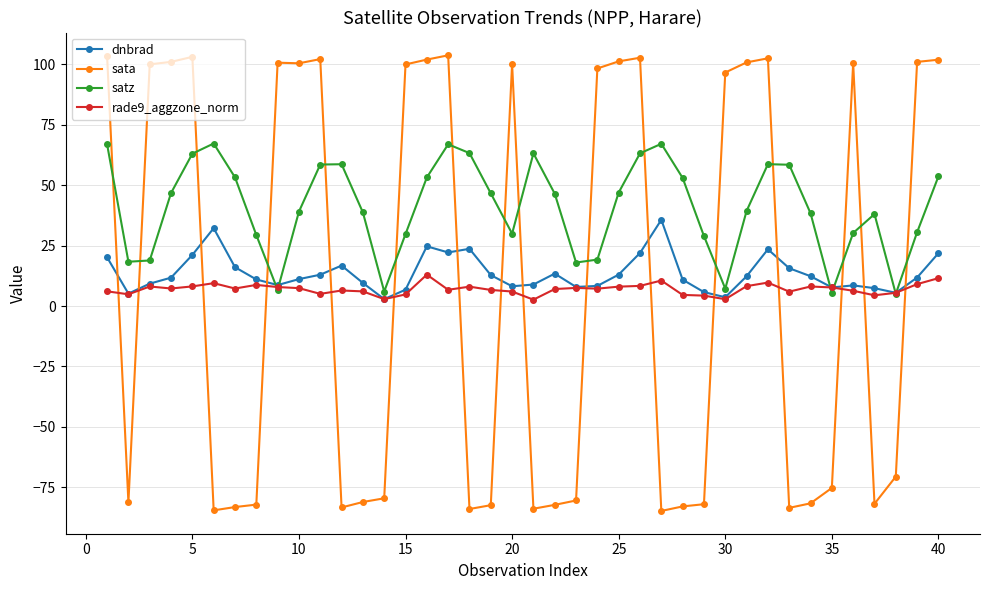

List the series in order of their peak value, lowest first.

rade9_aggzone_norm, dnbrad, satz, sata